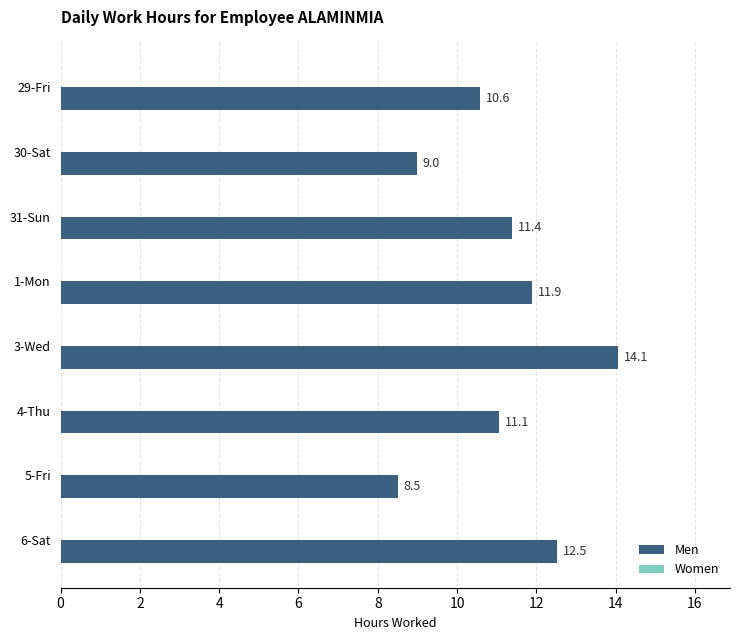

Is it true that the value at 3-Wed is 21.5?

False